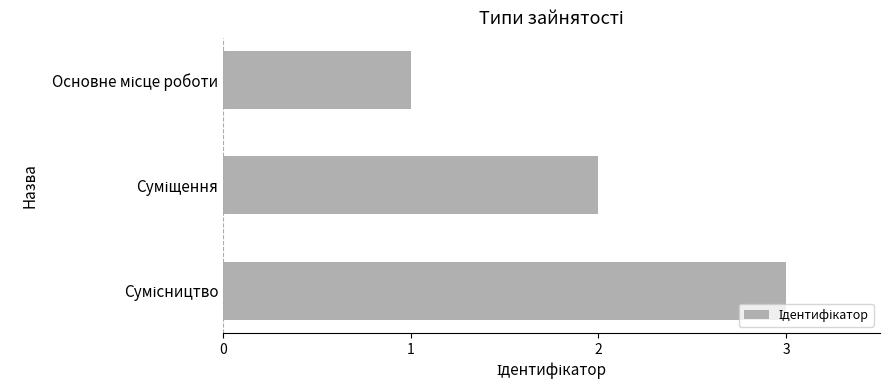

What is the maximum value shown in the chart?

3